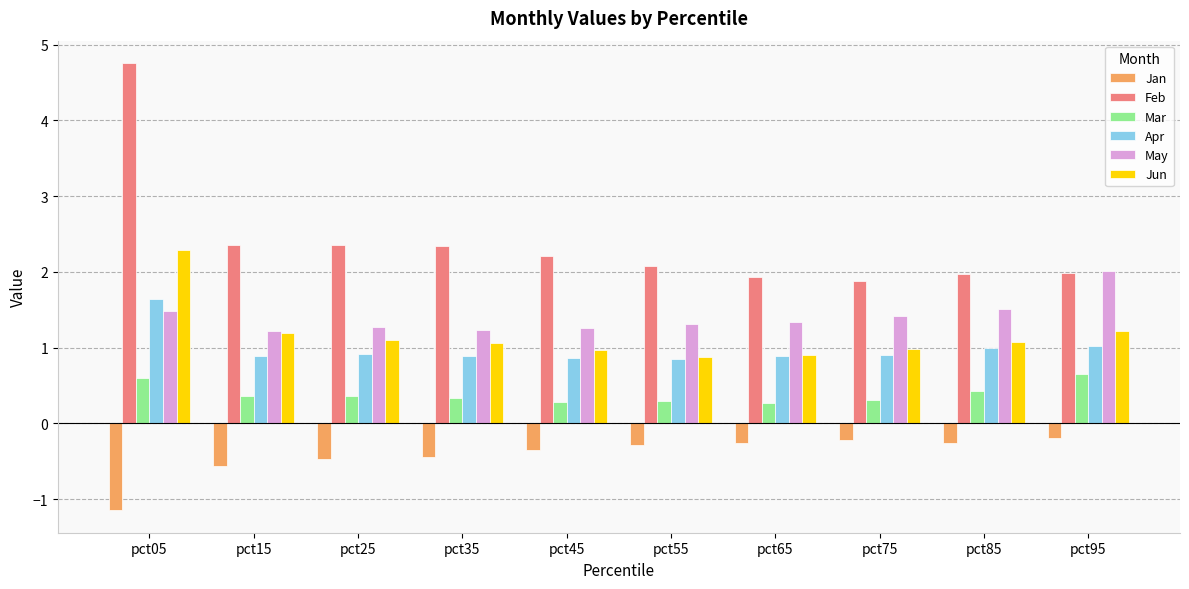

Which series has the widest spread of values?

Feb